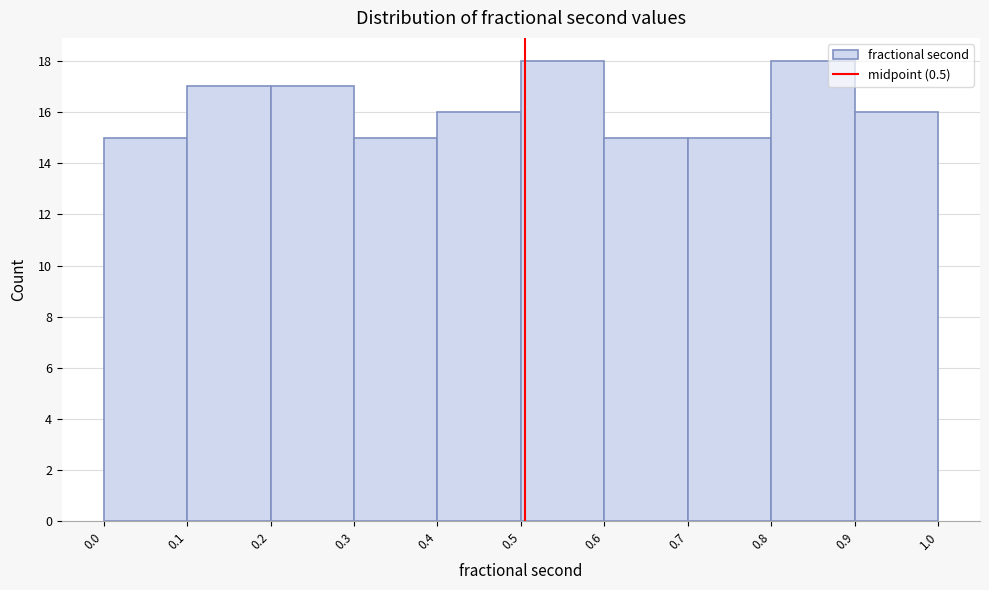

Reading left to right, list every bar in this chart as the range it spans on the x-axis followed by its height. The values are not printed on the chart, so give them approximately, as read against the axis.

0.0 to 0.1: 15
0.1 to 0.2: 17
0.2 to 0.3: 17
0.3 to 0.4: 15
0.4 to 0.5: 16
0.5 to 0.6: 18
0.6 to 0.7: 15
0.7 to 0.8: 15
0.8 to 0.9: 18
0.9 to 1.0: 16